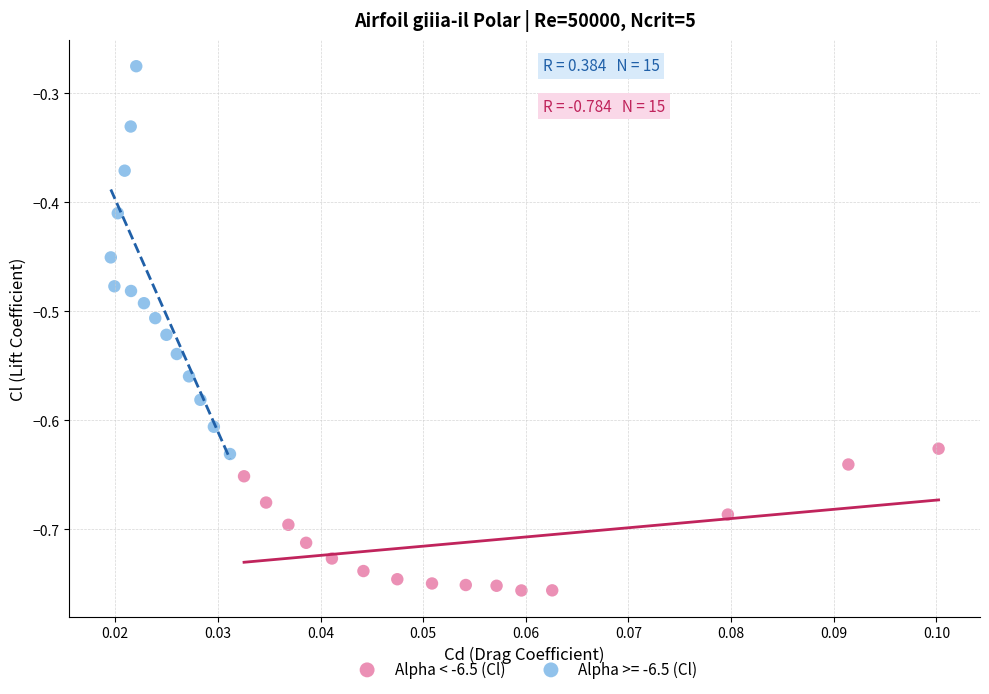

Which series has the widest spread of Y values?

Alpha >= -6.5 (Cl)